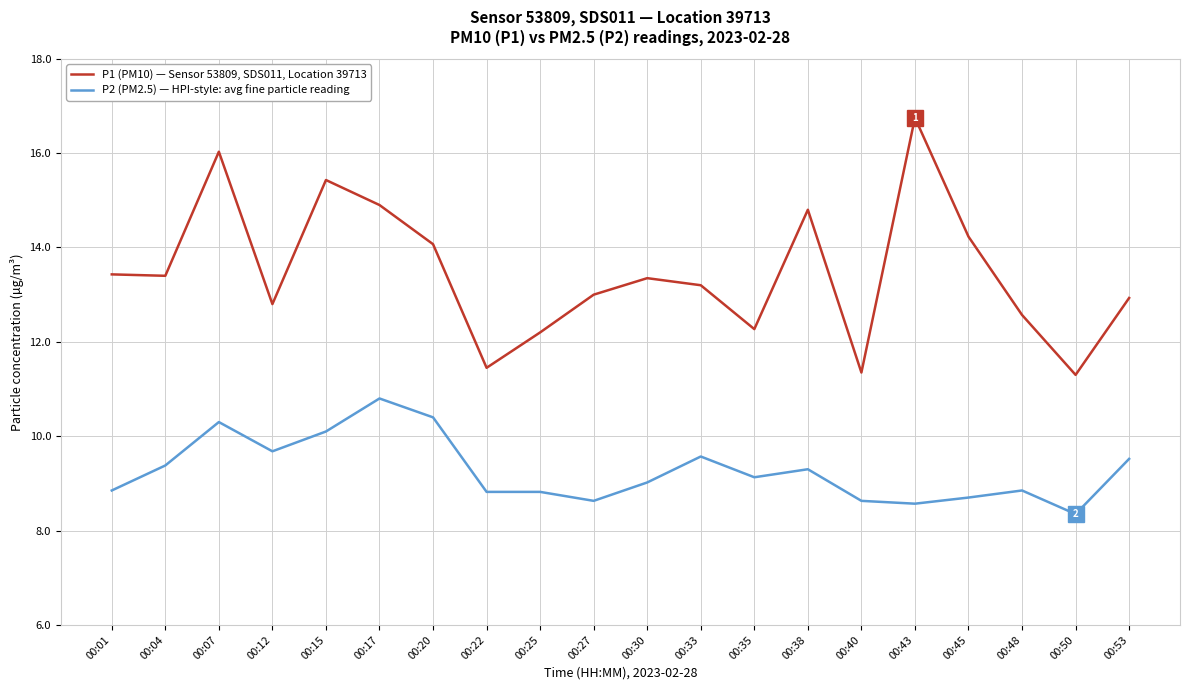

Is it true that P2 (PM2.5) — HPI-style: avg fine particle reading equals 2.7 at 00:12?

False